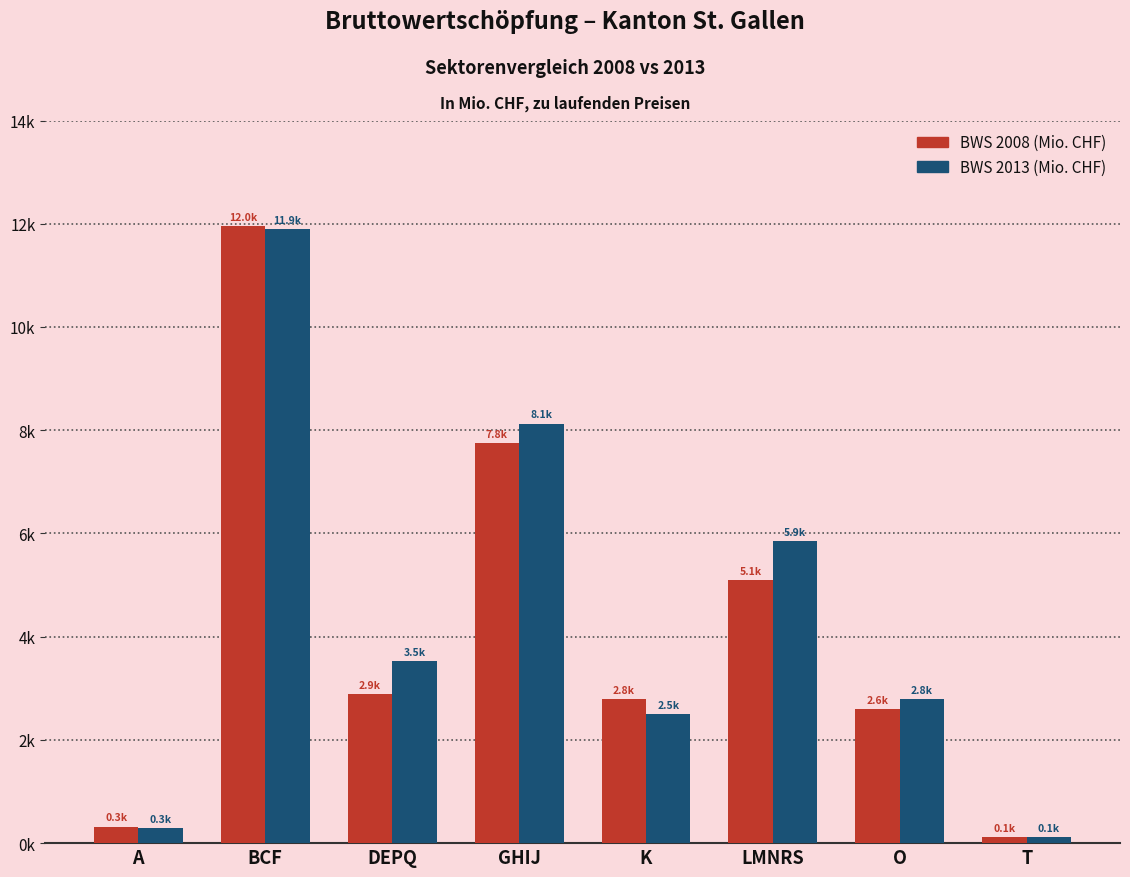

What are all the series names shown in the legend?

BWS 2008 (Mio. CHF), BWS 2013 (Mio. CHF)